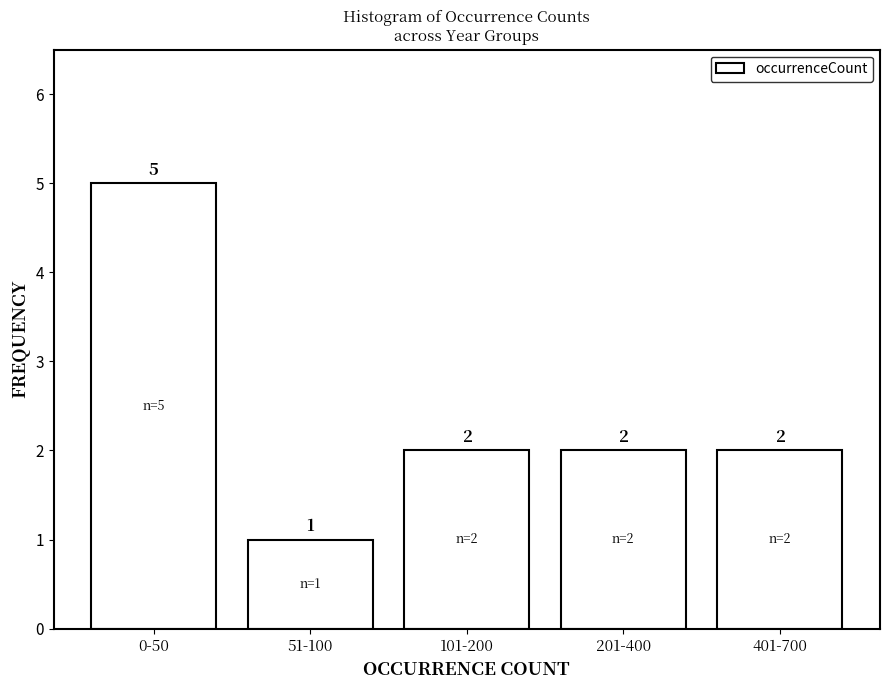

Reading right to left, what are all the values shown in this chart?

2	2	2	1	5